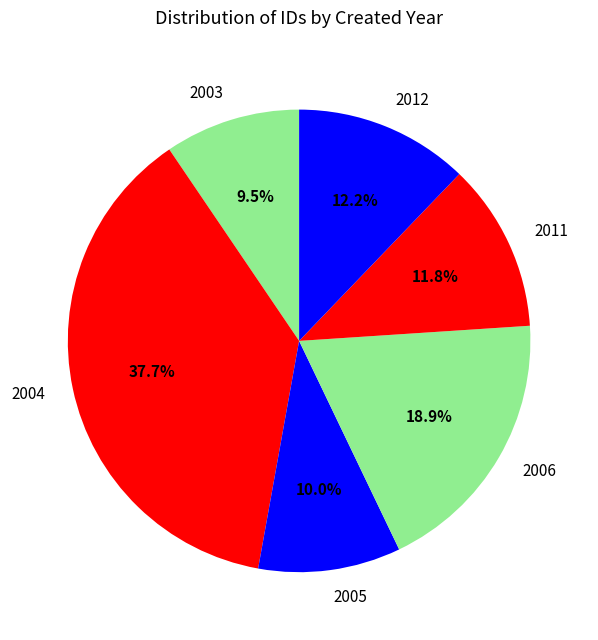

Which slice is the largest?

2004